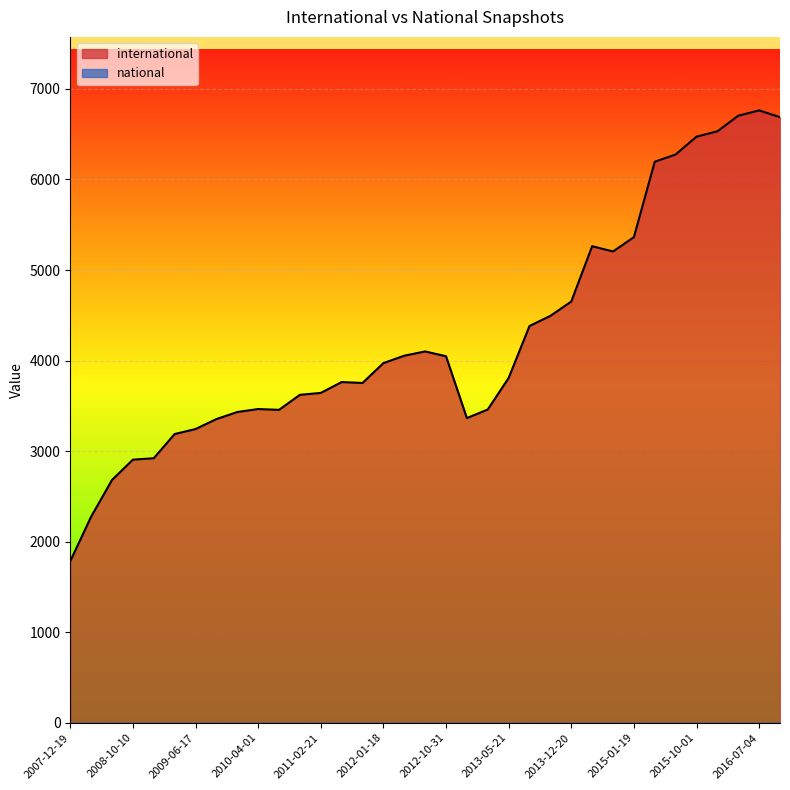

Rank the categories by national value from highest to lowest.

2016-01-04, 2009-12-16, 2009-04-06, 2011-02-21, 2013-12-20, 2008-10-10, 2010-04-01, 2013-07-09, 2013-05-21, 2009-06-17, 2015-04-09, 2012-07-13, 2010-11-17, 2016-10-07, 2015-07-03, 2012-10-31, 2016-04-05, 2009-09-25, 2011-09-05, 2008-04-01, 2014-03-28, 2007-12-19, 2014-09-08, 2015-10-01, 2011-06-10, 2010-07-26, 2013-02-20, 2012-01-18, 2015-01-19, 2013-09-10, 2016-07-04, 2008-12-17, 2012-03-26, 2012-12-11, 2008-06-27